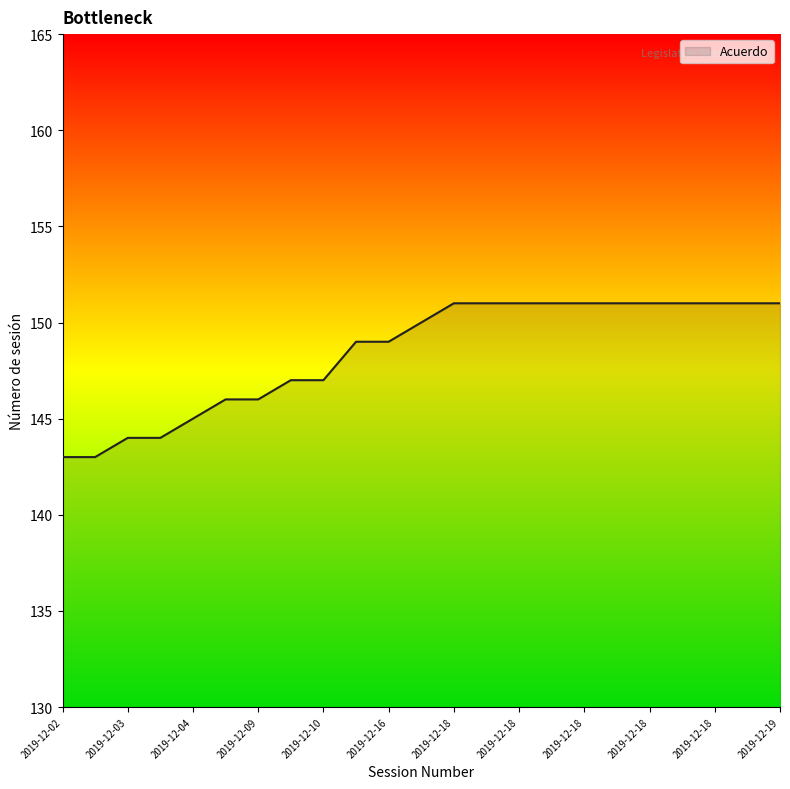

What is the smallest value displayed?

143